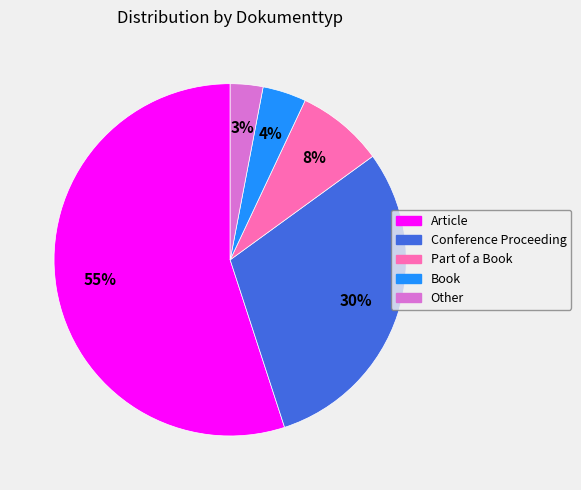

To the nearest percent, what is the difference between the Article and Book slice percentages?

51%